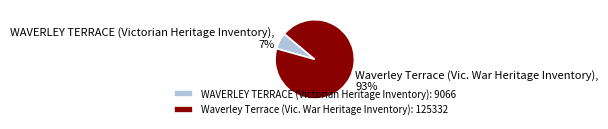

To the nearest percent, what is the combined percentage of Waverley Terrace (Vic. War Heritage Inventory) and WAVERLEY TERRACE (Victorian Heritage Inventory)?

100%